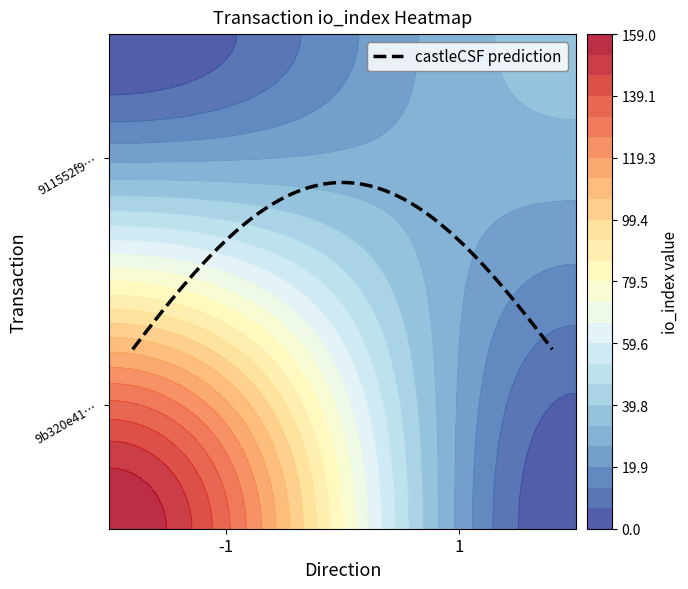

Reading left to right, what are all the values shown in this chart?

9b320e41f20808ed1e1cf9b464fafa4cf389a0d: direction=-1	io_index=159
911552f926b4af5ad7b78a62bd2d6bb14e1648a: direction=1	io_index=36